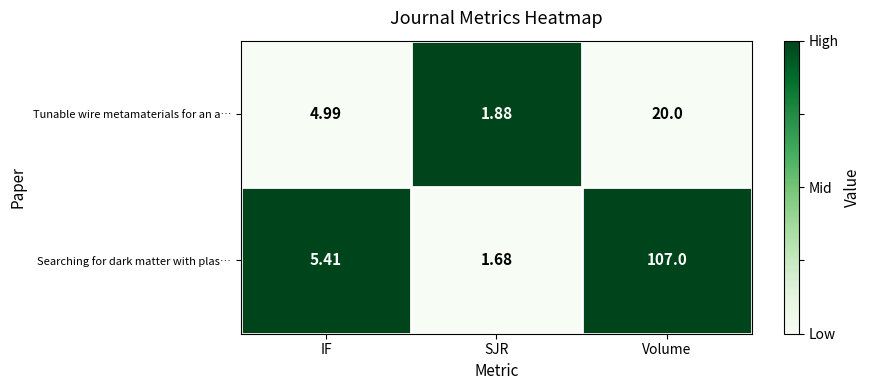

At which category is the sum across all series the highest?

Volume